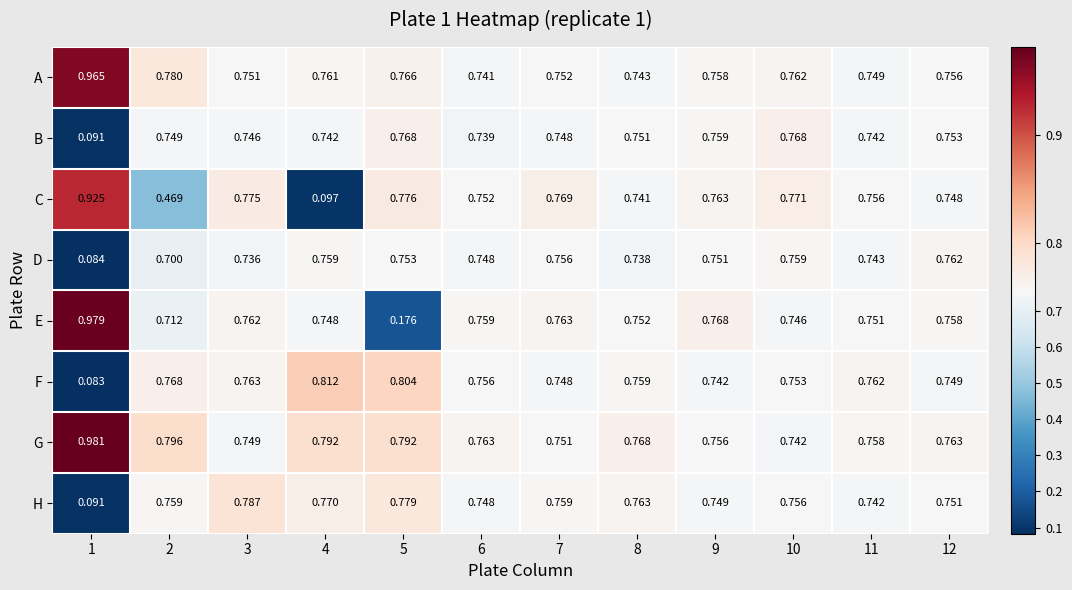

Between 1 and 6, which series saw the biggest shift?

F